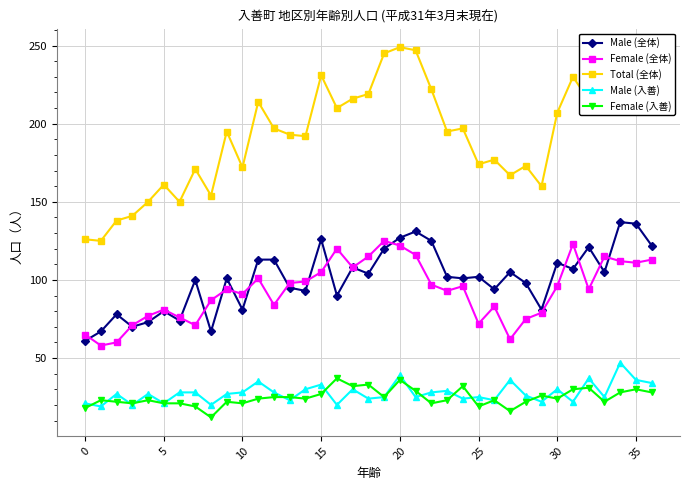

True or false: Female (全体) has more than 0 points higher than both neighbors.

True